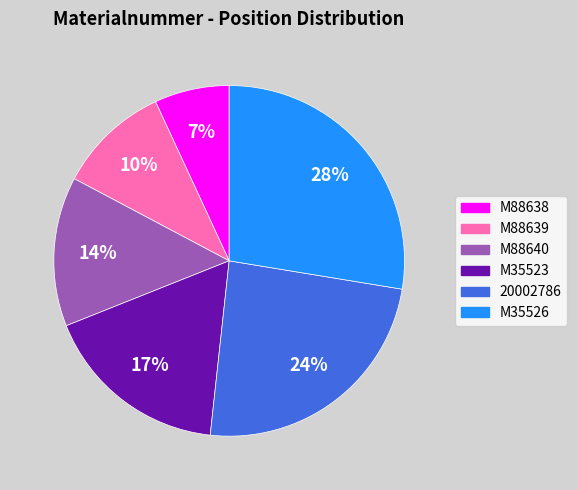

Between M35526 and 20002786, which is larger?

M35526